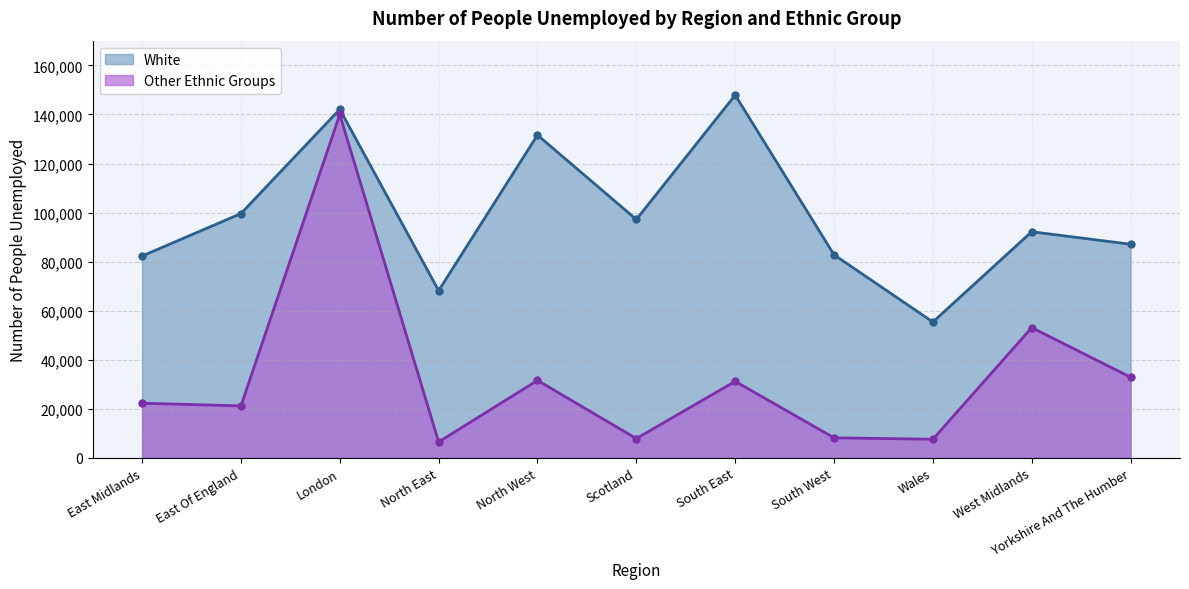

What is the sum of the White values at North West and West Midlands?

223800